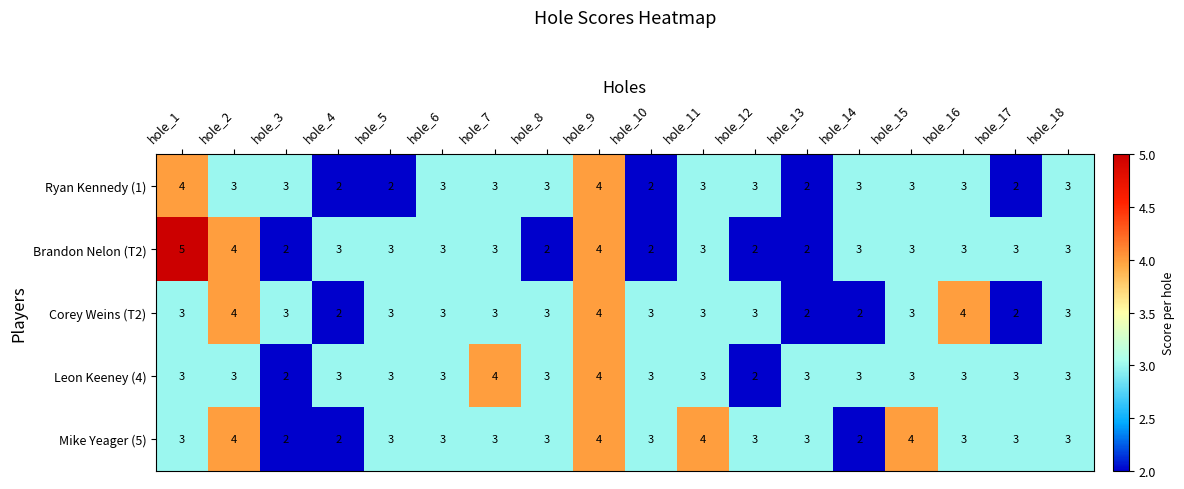

What is the average value of the Brandon Nelon (T2) series?

3